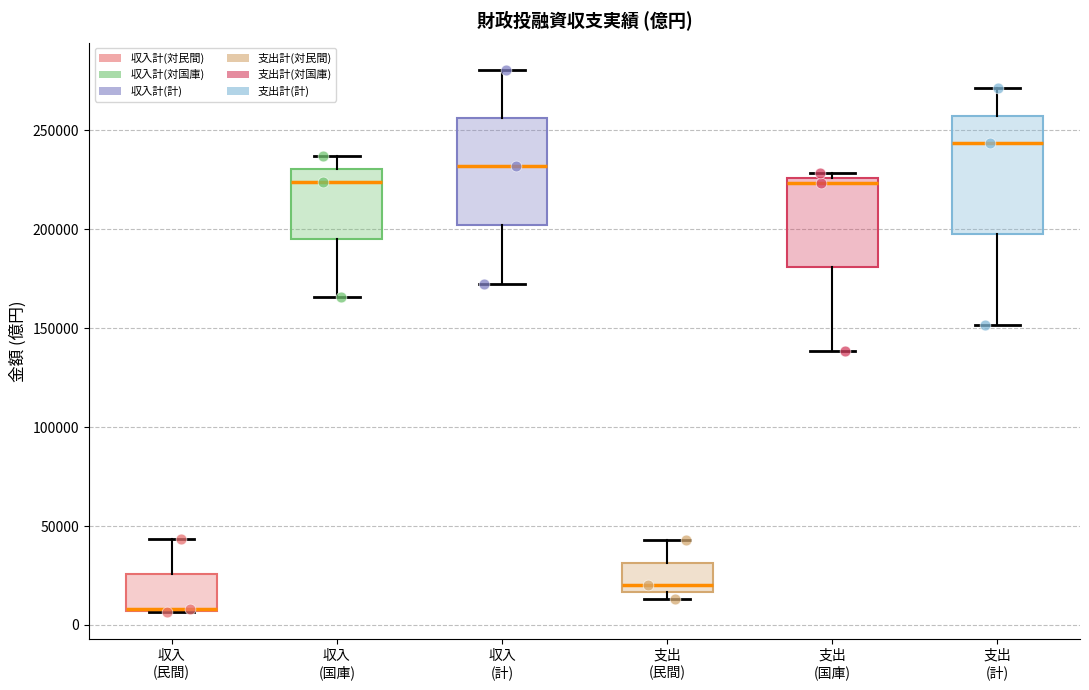

Reading left to right, read every box against the y-axis: the position of its median line, the range the box covers, and the ends of its whiskers. The values are not printed on the chart, so give them approximately, as read against the axis.

収入 (民間): median 10000 (drawn on the box's lower edge), box 5000 to 25000, whiskers 5000 to 45000
収入 (国庫): median 225000, box 195000 to 230000, whiskers 165000 to 235000
収入 (計): median 230000, box 200000 to 255000, whiskers 170000 to 280000
支出 (民間): median 20000, box 15000 to 30000, whiskers 15000 (just below the box's lower edge) to 45000
支出 (国庫): median 225000 (just below the box's upper edge), box 180000 to 225000, whiskers 140000 to 230000
支出 (計): median 245000, box 200000 to 255000, whiskers 150000 to 270000